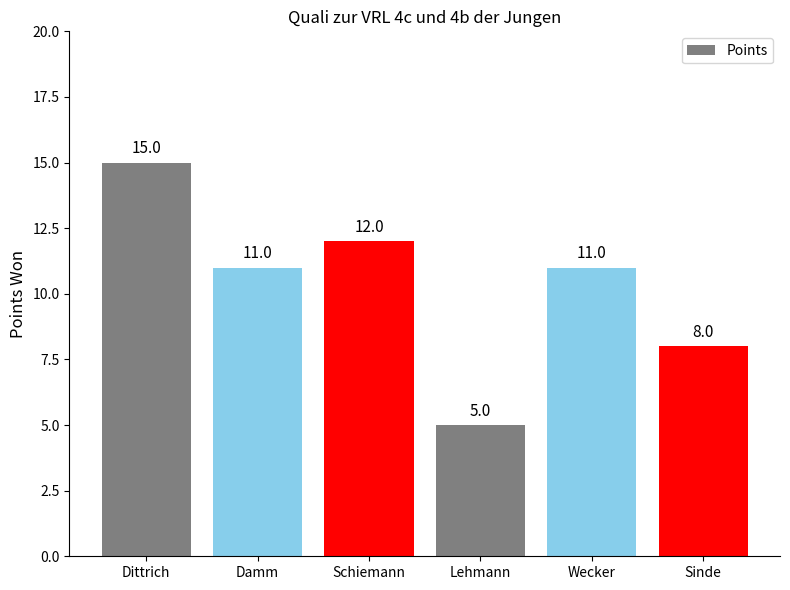

What position from the right is Dittrich?

6